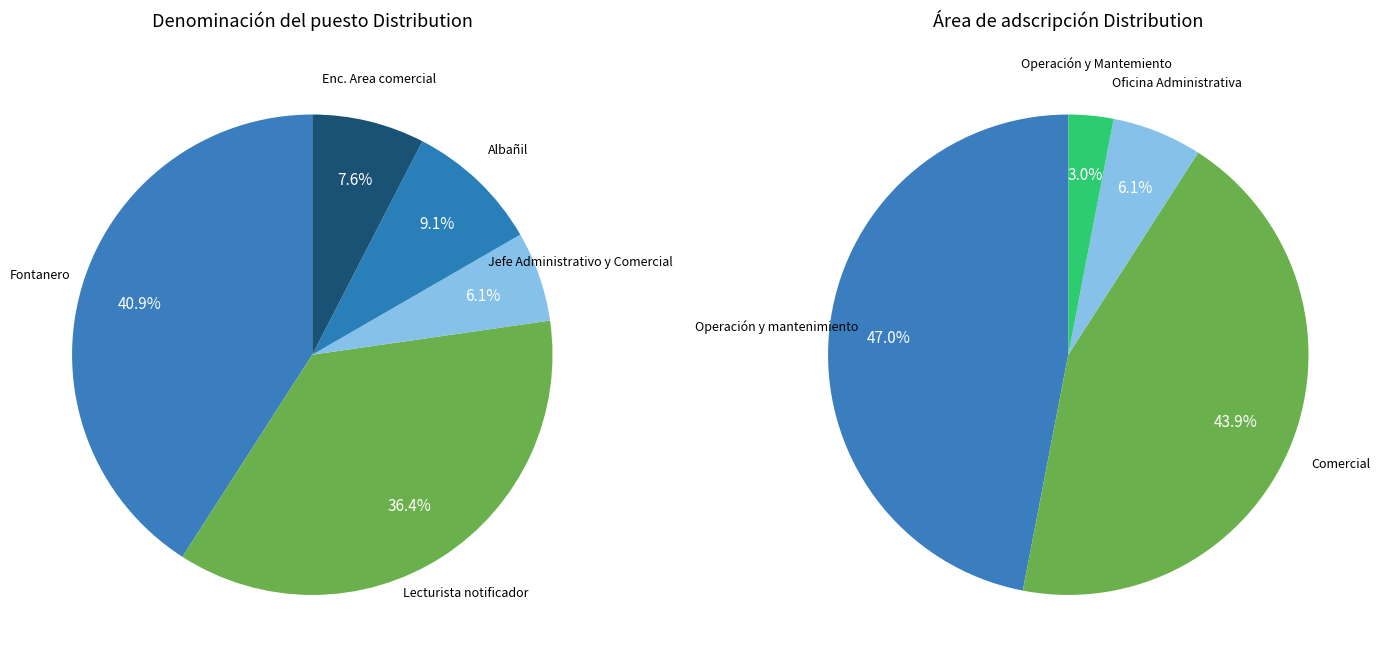

Which slice is the smallest?

Jefe Administrativo y Comercial